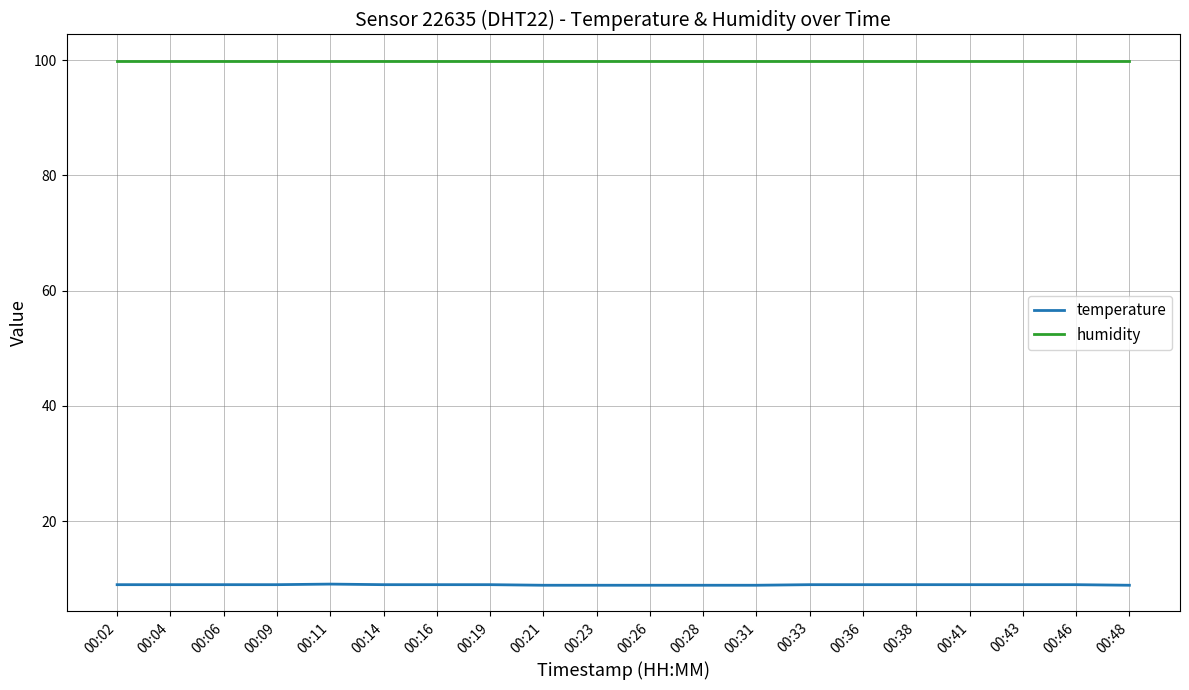

Rank the series by their average value, from highest to lowest.

humidity, temperature